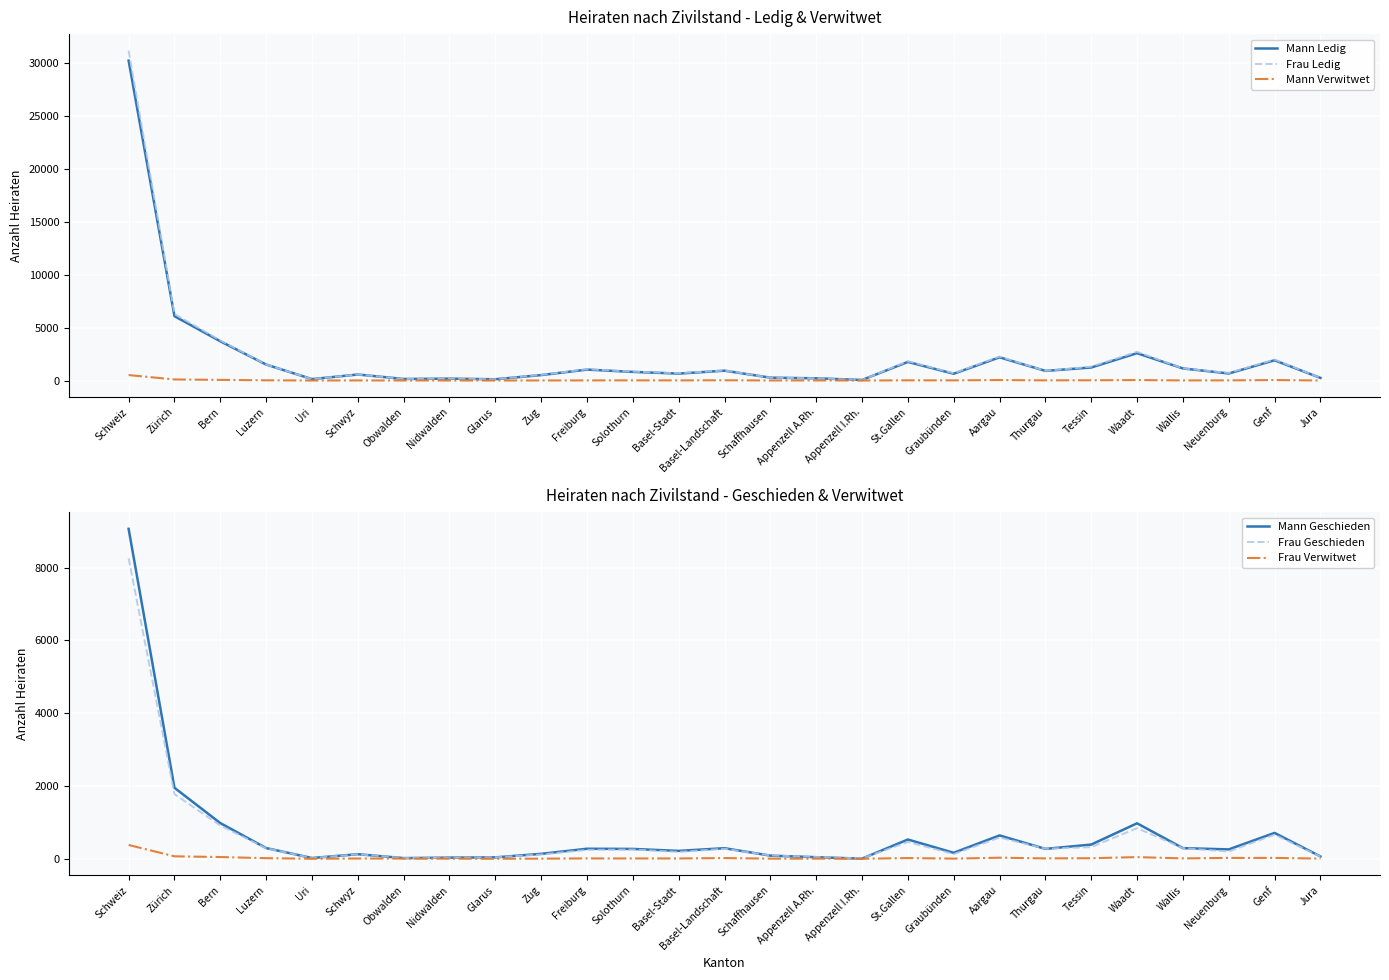

Rank the series by their maximum value, from highest to lowest.

Frau Ledig, Mann Ledig, Mann Geschieden, Frau Geschieden, Mann Verwitwet, Frau Verwitwet